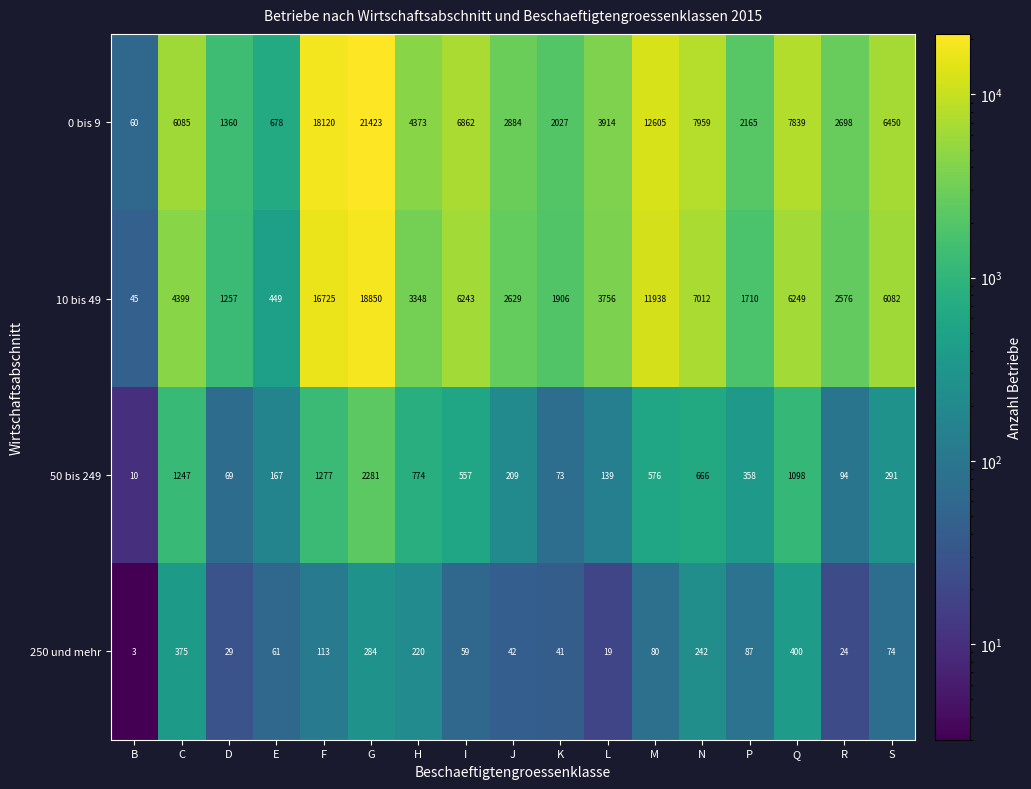

At how many categories does at least one series exceed 18861?

1